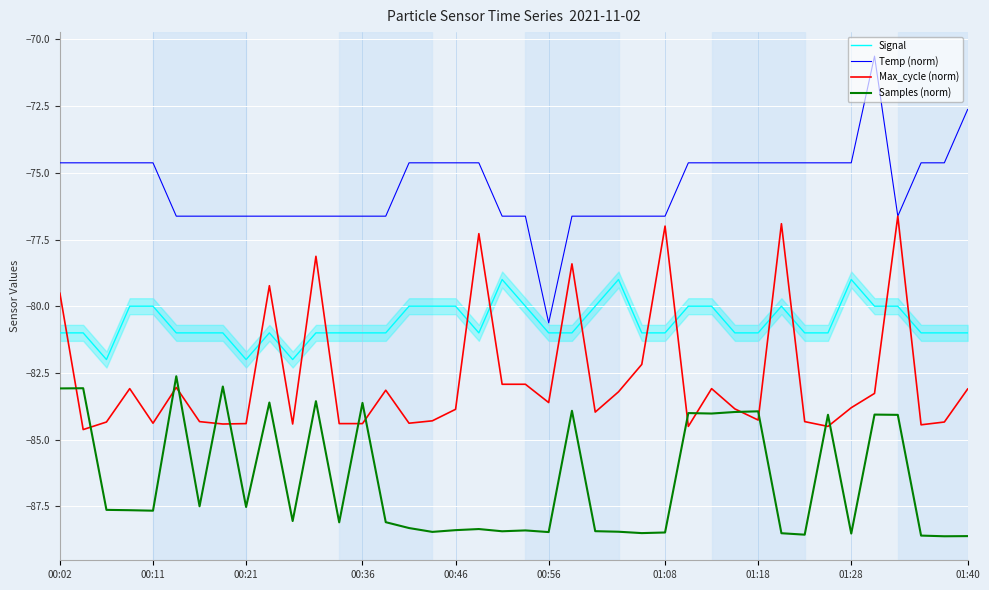

True or false: Temp (norm) and Samples (norm) cross at least once.

False